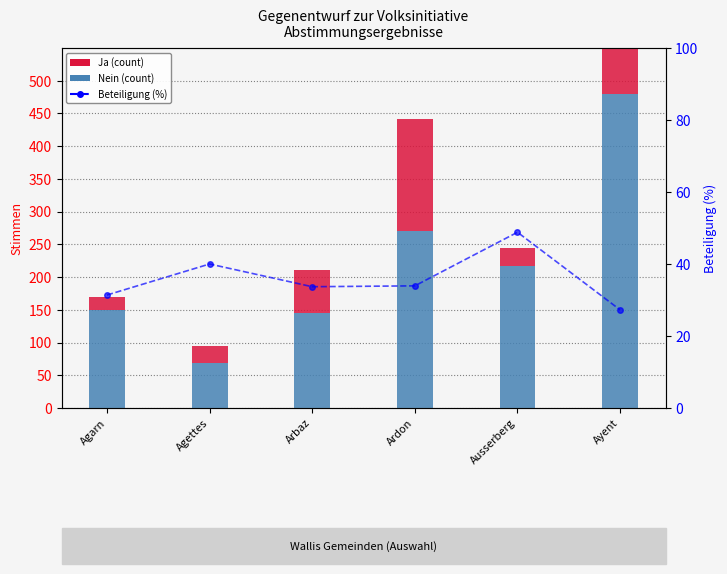

What is the minimum value for Ja?

21.0